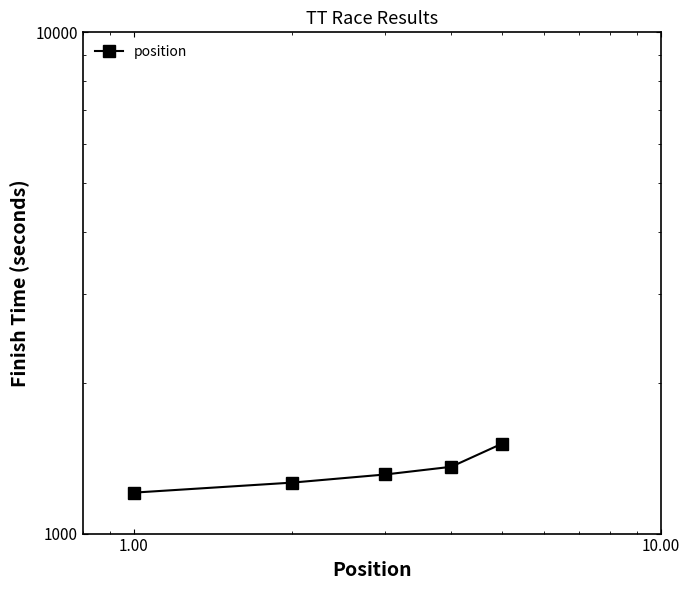

Does the chart display data point markers on the line(s)?

Yes